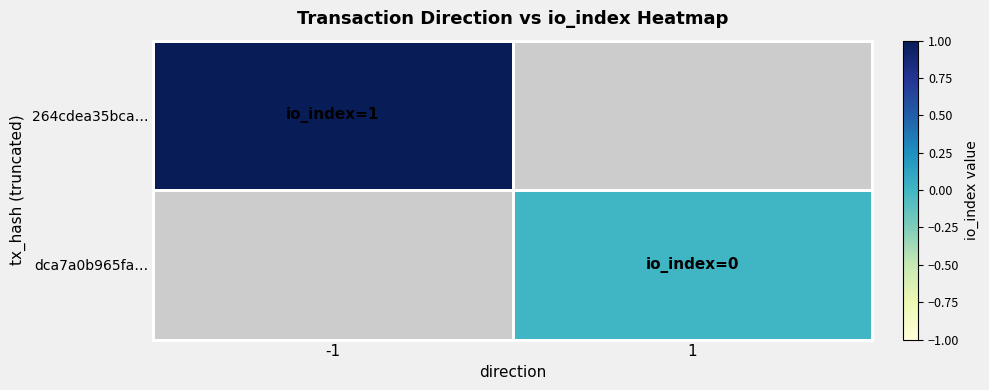

How many data points does each series have?

2